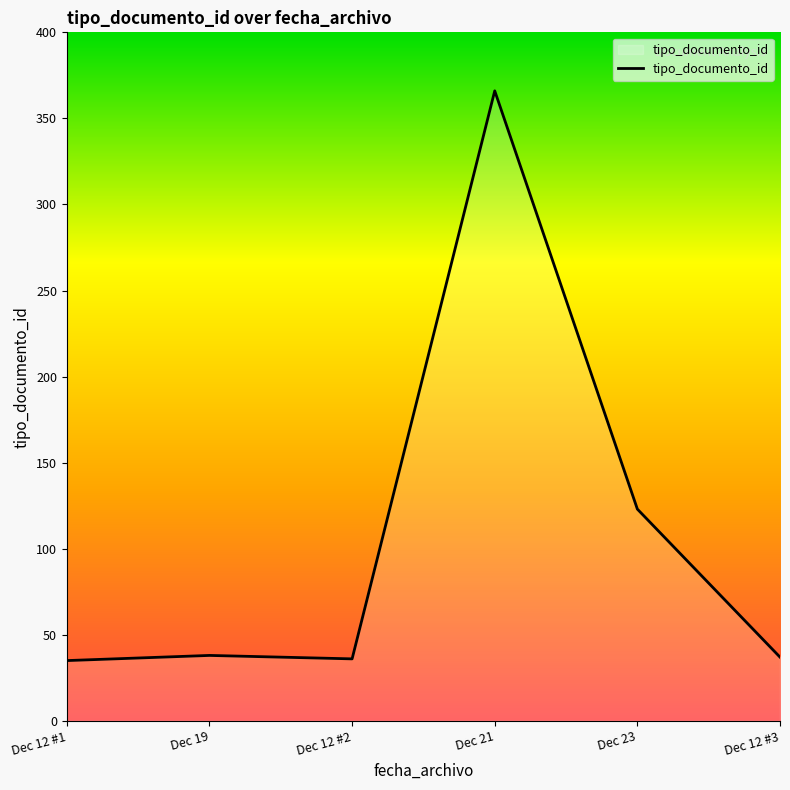

What is the sum of all values?

635